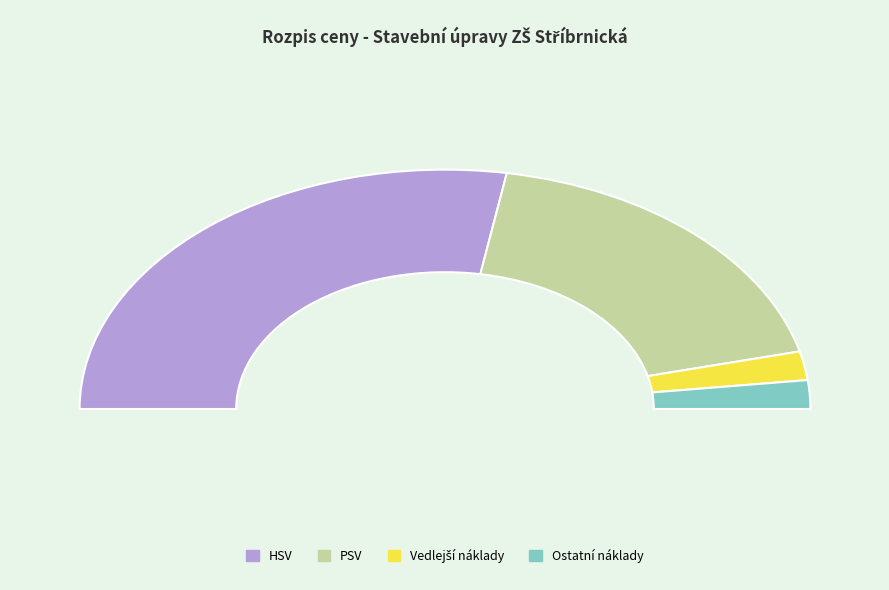

What percentage do HSV and ON together represent?

59.3%